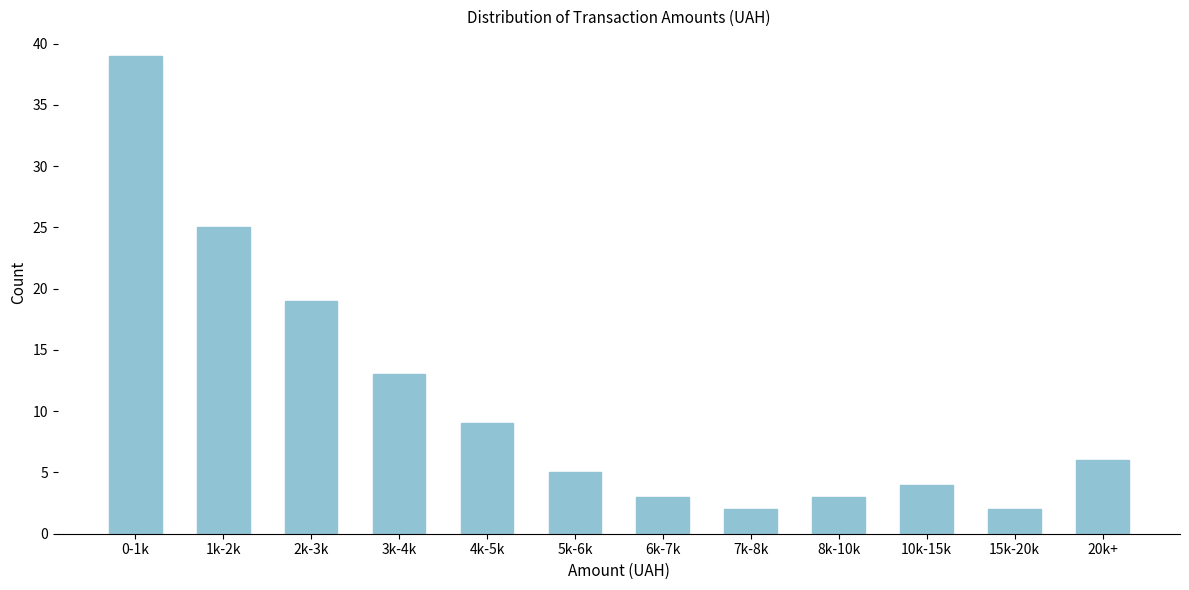

Reading left to right, transcribe all the data shown in this chart.

39	25	19	13	9	5	3	2	3	4	2	6